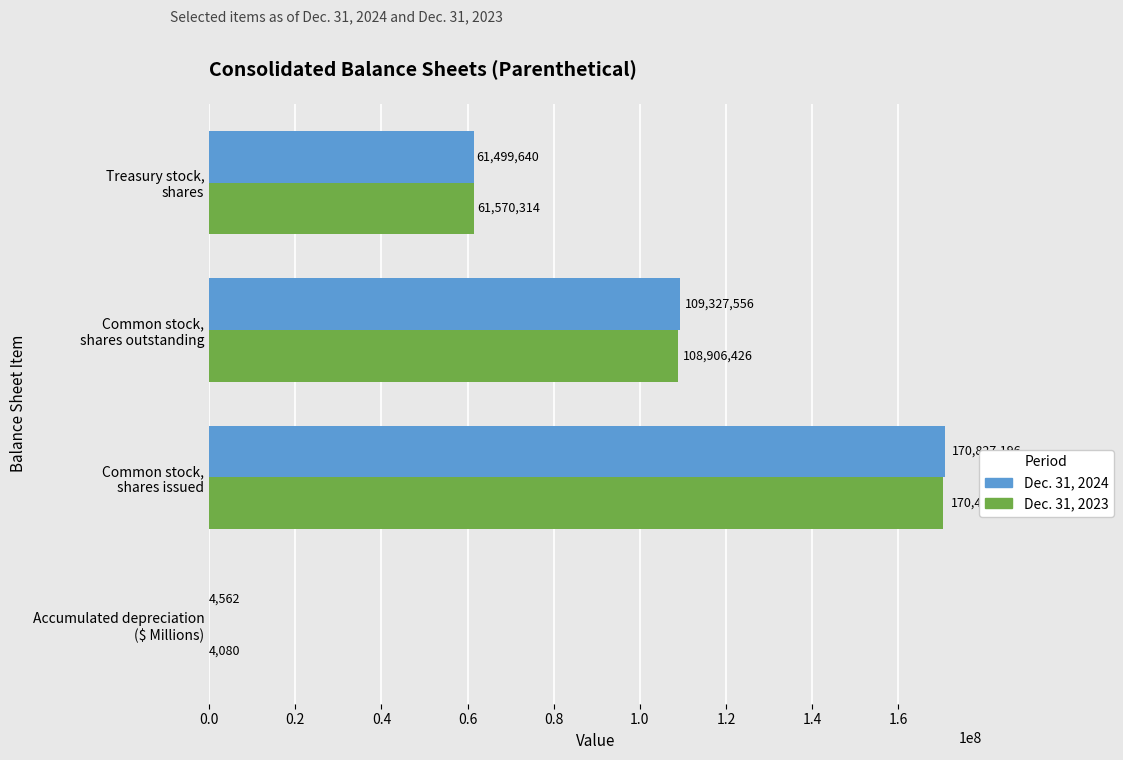

What is the maximum value shown in the chart?

170827196